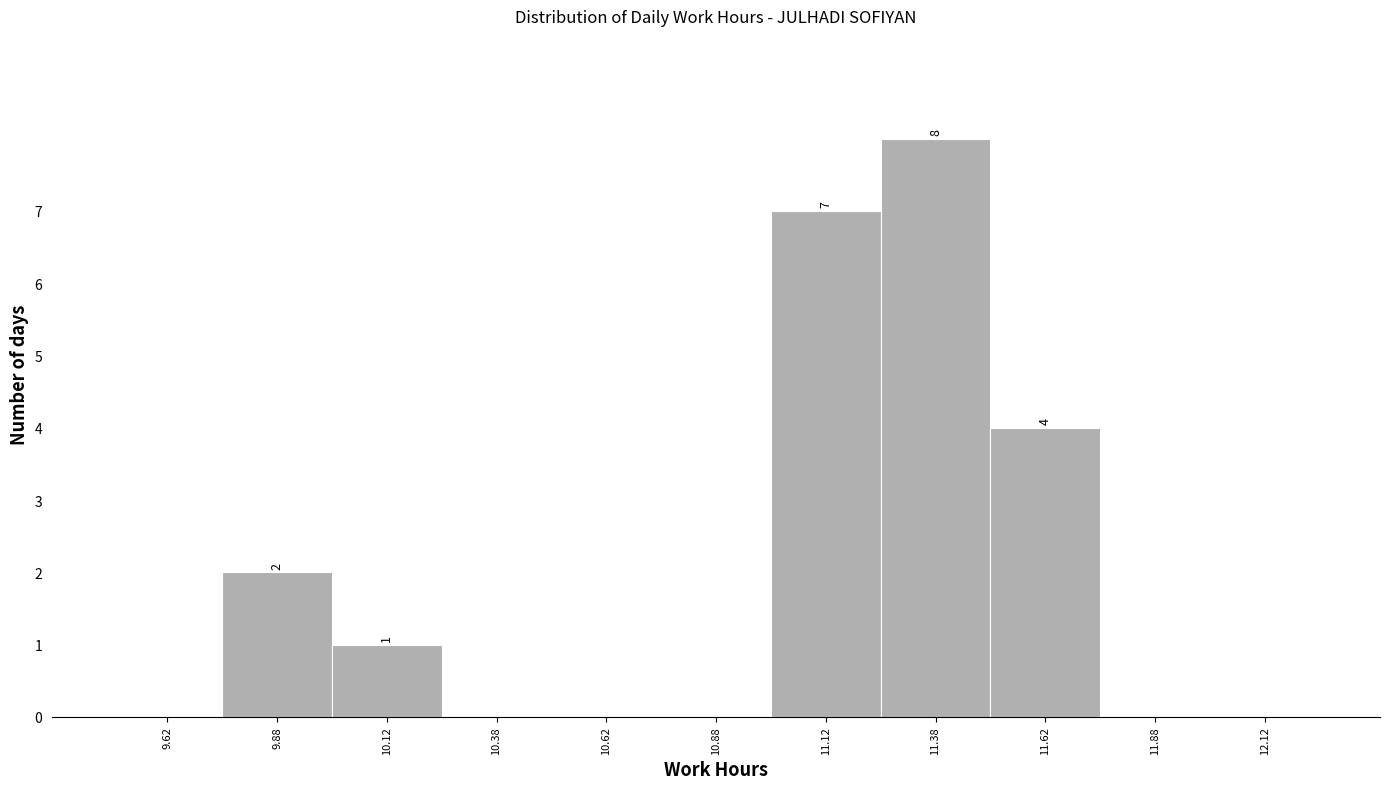

Which range on the x-axis has the tallest bar?

11.25 to 11.50